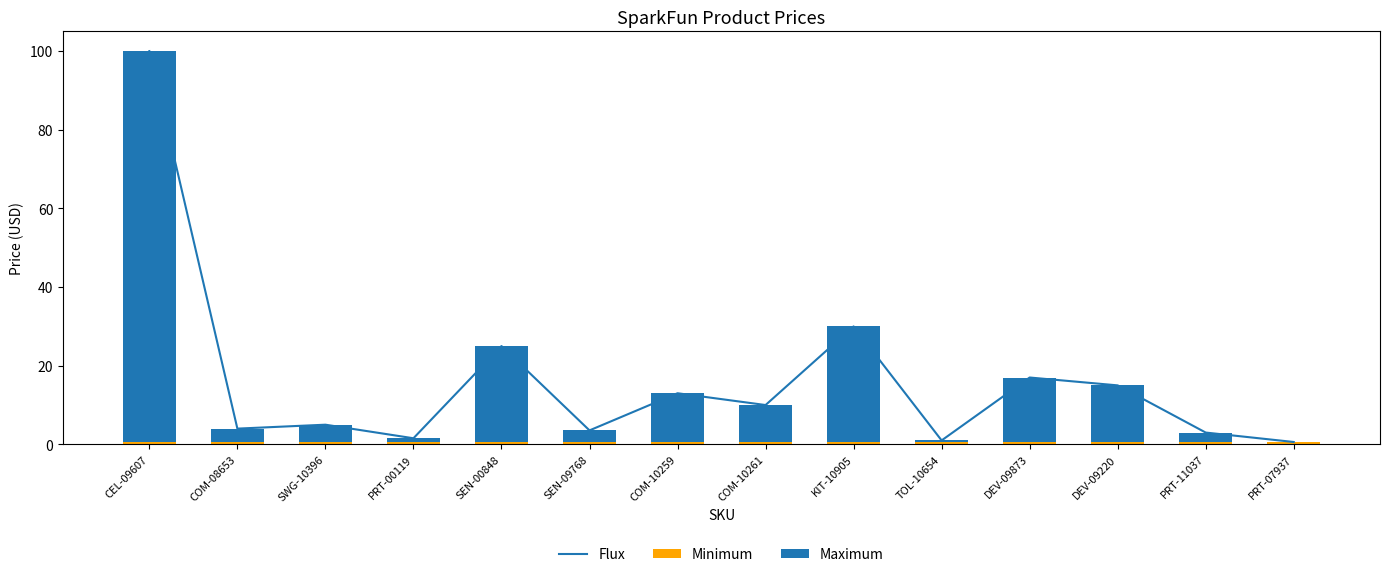

What is the difference between the highest and lowest values at CEL-09607?

99.4